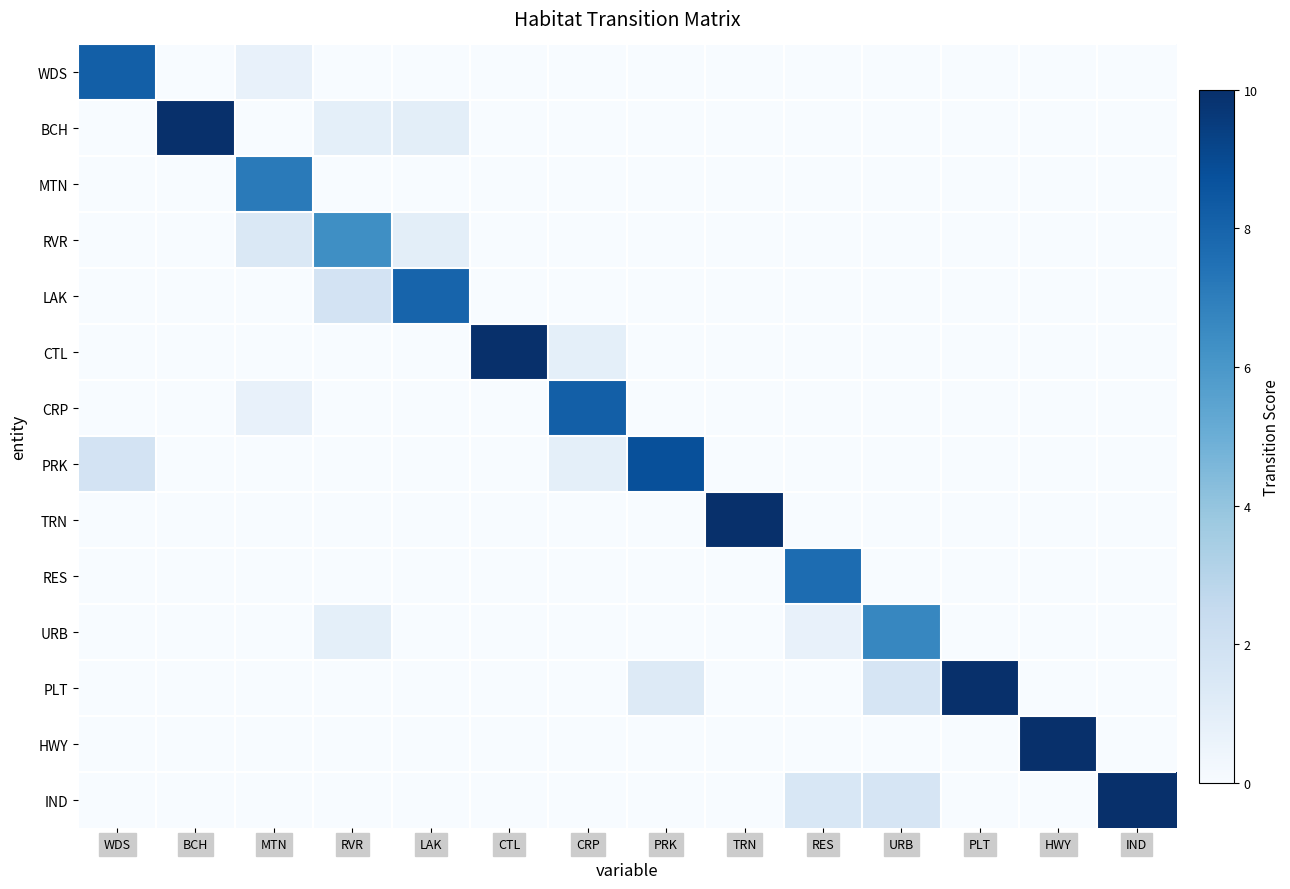

Reading left to right, transcribe all the data shown in this chart.

WDS: WDS=8.2	BCH=0.0	MTN=0.7	RVR=0.0	LAK=0.0	CTL=0.0	CRP=0.0	PRK=0.0	TRN=0.0	RES=0.0	URB=0.0	PLT=0.0	HWY=0.0	IND=0.0
BCH: WDS=0.0	BCH=10.0	MTN=0.0	RVR=0.9	LAK=1.0	CTL=0.0	CRP=0.0	PRK=0.0	TRN=0.0	RES=0.0	URB=0.0	PLT=0.0	HWY=0.0	IND=0.0
MTN: WDS=0.0	BCH=0.0	MTN=7.1	RVR=0.0	LAK=0.0	CTL=0.0	CRP=0.0	PRK=0.0	TRN=0.0	RES=0.0	URB=0.0	PLT=0.0	HWY=0.0	IND=0.0
RVR: WDS=0.0	BCH=0.0	MTN=1.4	RVR=6.4	LAK=1.0	CTL=0.0	CRP=0.0	PRK=0.0	TRN=0.0	RES=0.0	URB=0.0	PLT=0.0	HWY=0.0	IND=0.0
LAK: WDS=0.0	BCH=0.0	MTN=0.0	RVR=1.8	LAK=8.0	CTL=0.0	CRP=0.0	PRK=0.0	TRN=0.0	RES=0.0	URB=0.0	PLT=0.0	HWY=0.0	IND=0.0
CTL: WDS=0.0	BCH=0.0	MTN=0.0	RVR=0.0	LAK=0.0	CTL=10.0	CRP=0.9	PRK=0.0	TRN=0.0	RES=0.0	URB=0.0	PLT=0.0	HWY=0.0	IND=0.0
CRP: WDS=0.0	BCH=0.0	MTN=0.7	RVR=0.0	LAK=0.0	CTL=0.0	CRP=8.2	PRK=0.0	TRN=0.0	RES=0.0	URB=0.0	PLT=0.0	HWY=0.0	IND=0.0
PRK: WDS=1.8	BCH=0.0	MTN=0.0	RVR=0.0	LAK=0.0	CTL=0.0	CRP=0.9	PRK=8.8	TRN=0.0	RES=0.0	URB=0.0	PLT=0.0	HWY=0.0	IND=0.0
TRN: WDS=0.0	BCH=0.0	MTN=0.0	RVR=0.0	LAK=0.0	CTL=0.0	CRP=0.0	PRK=0.0	TRN=10.0	RES=0.0	URB=0.0	PLT=0.0	HWY=0.0	IND=0.0
RES: WDS=0.0	BCH=0.0	MTN=0.0	RVR=0.0	LAK=0.0	CTL=0.0	CRP=0.0	PRK=0.0	TRN=0.0	RES=7.7	URB=0.0	PLT=0.0	HWY=0.0	IND=0.0
URB: WDS=0.0	BCH=0.0	MTN=0.0	RVR=0.9	LAK=0.0	CTL=0.0	CRP=0.0	PRK=0.0	TRN=0.0	RES=0.8	URB=6.7	PLT=0.0	HWY=0.0	IND=0.0
PLT: WDS=0.0	BCH=0.0	MTN=0.0	RVR=0.0	LAK=0.0	CTL=0.0	CRP=0.0	PRK=1.2	TRN=0.0	RES=0.0	URB=1.7	PLT=10.0	HWY=0.0	IND=0.0
HWY: WDS=0.0	BCH=0.0	MTN=0.0	RVR=0.0	LAK=0.0	CTL=0.0	CRP=0.0	PRK=0.0	TRN=0.0	RES=0.0	URB=0.0	PLT=0.0	HWY=10.0	IND=0.0
IND: WDS=0.0	BCH=0.0	MTN=0.0	RVR=0.0	LAK=0.0	CTL=0.0	CRP=0.0	PRK=0.0	TRN=0.0	RES=1.5	URB=1.7	PLT=0.0	HWY=0.0	IND=10.0